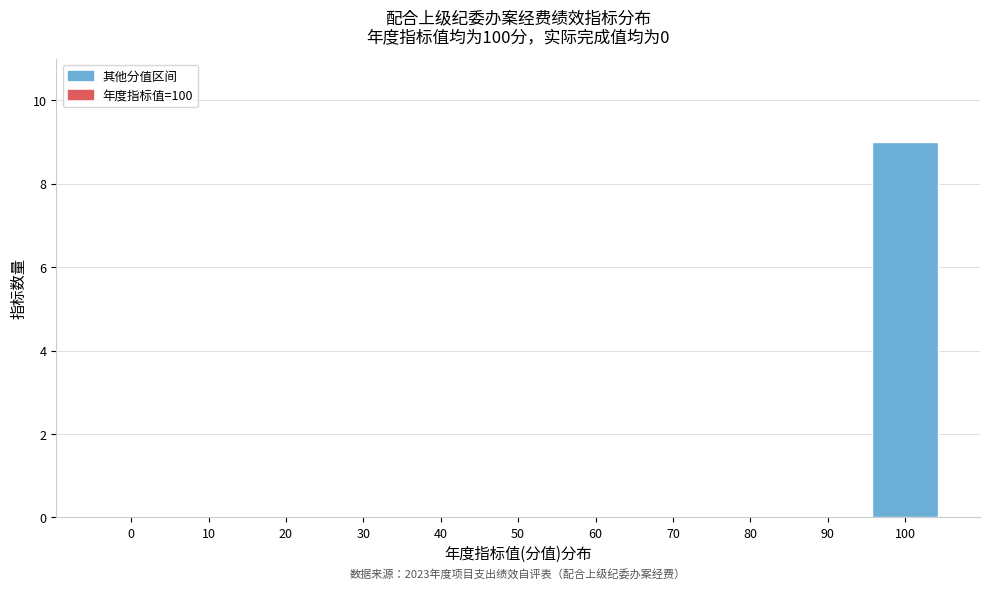

Reading left to right, what are all the values shown in this chart?

0=0	10=0	20=0	30=0	40=0	50=0	60=0	70=0	80=0	90=0	100=9